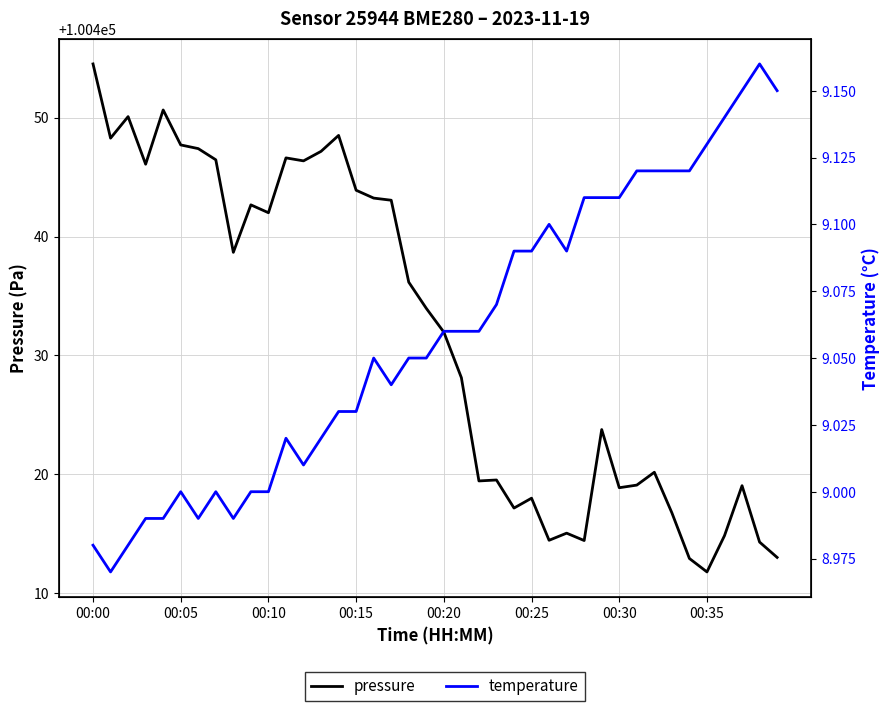

How many lines are shown in the chart?

2